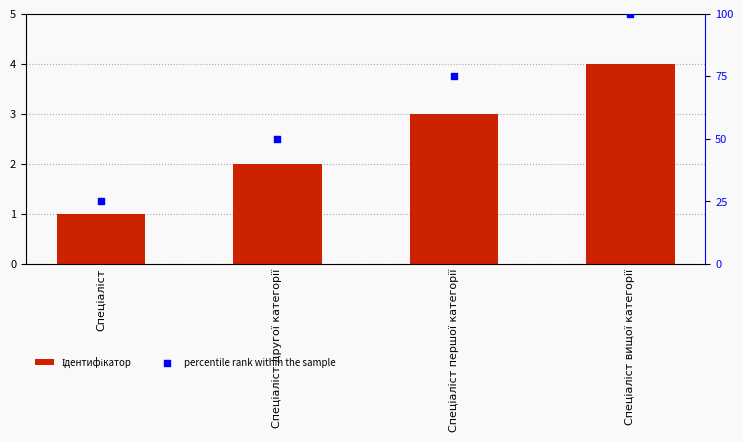

Is the value of Ідентифікатор at Спеціаліст другої категорії greater than the value of percentile rank within the sample at Спеціаліст першої категорії?

No